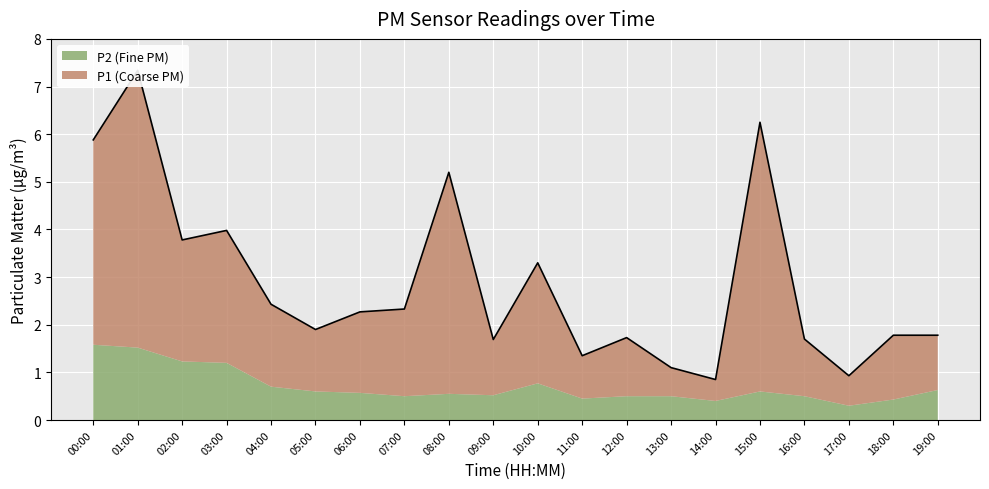

What is the maximum value shown in the chart?

7.3